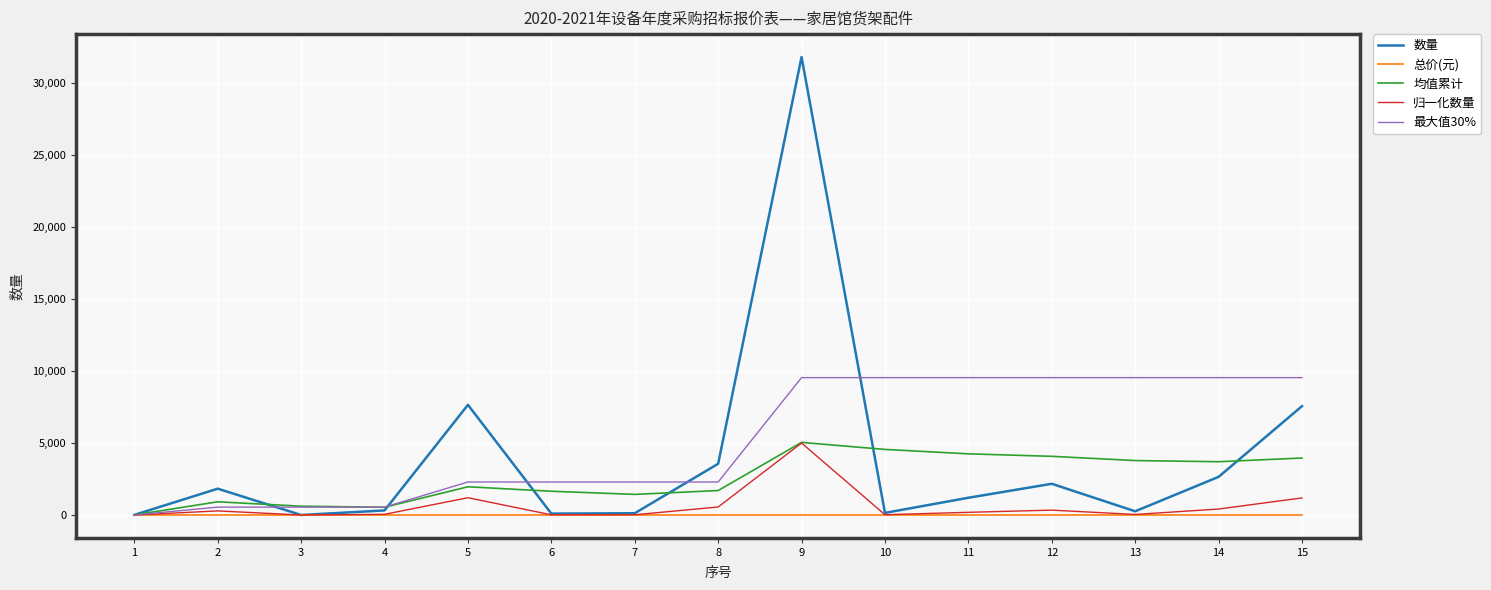

At which category is the sum across all series the highest?

9